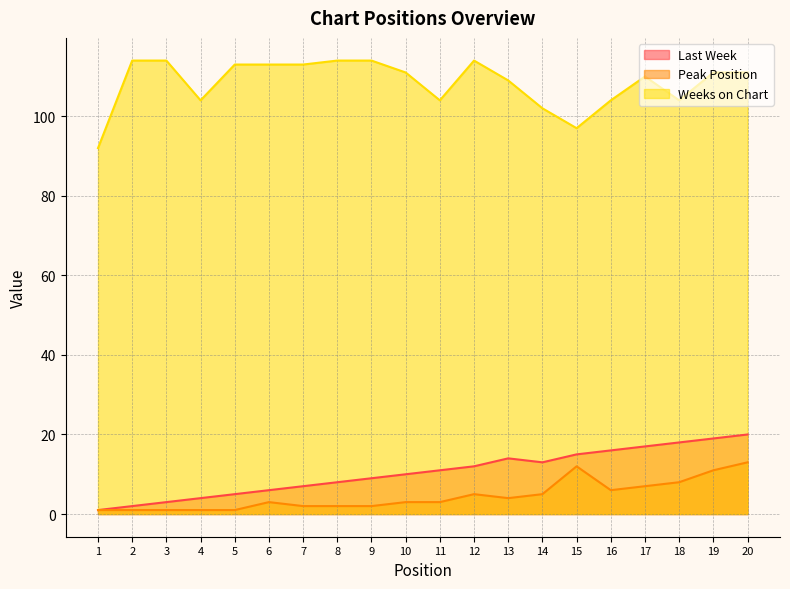

Which series changed the most between 7 and 19?

Last Week